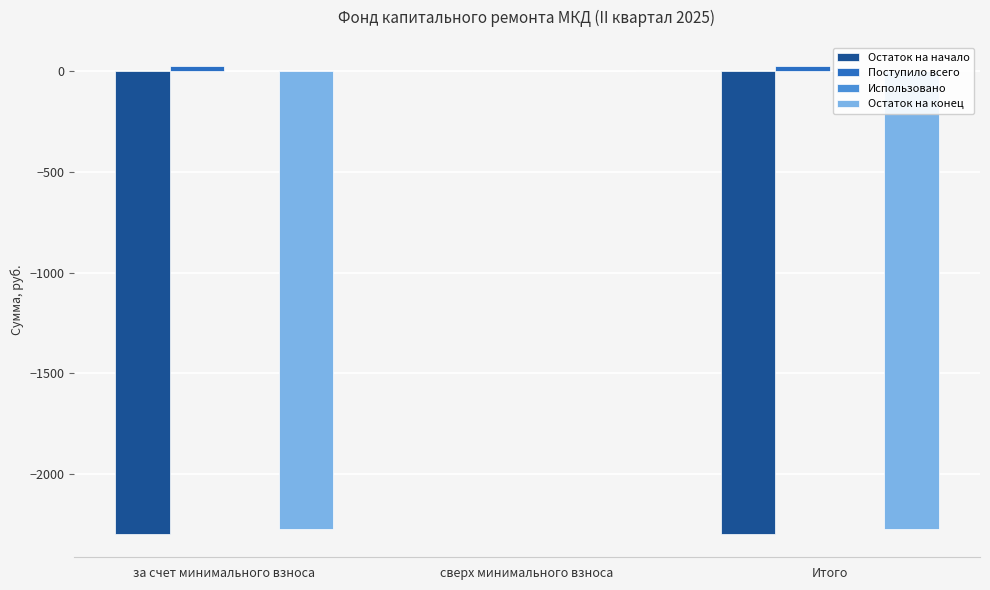

The value of Остаток на конец at Итого is -4007.8. True or false?

False